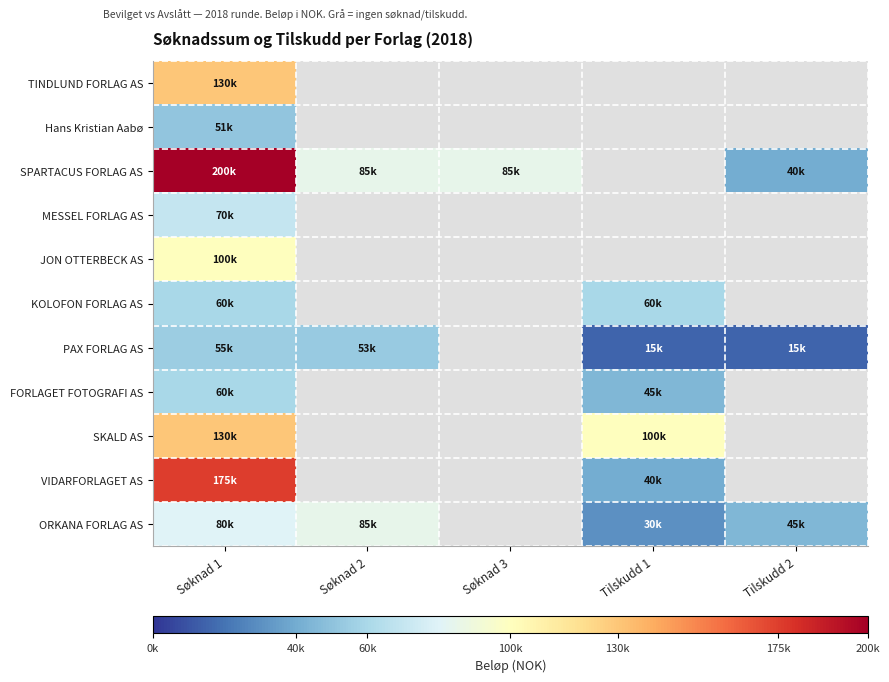

What is the highest value of the SPARTACUS FORLAG AS series?

200000.0